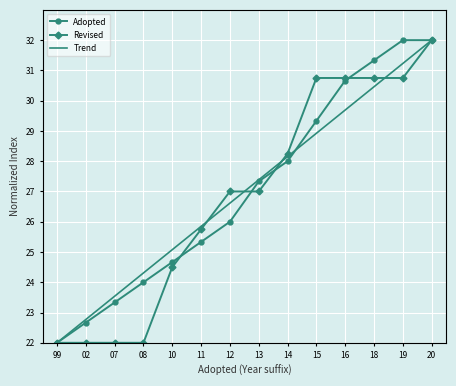

Between 99 and 08, which series saw the biggest shift?

Trend